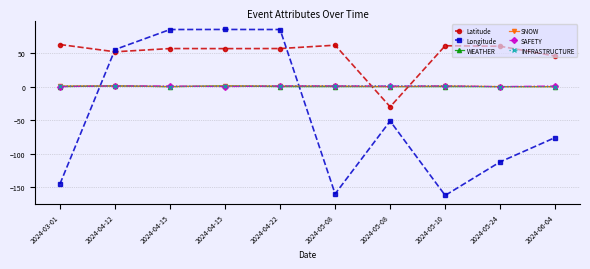

What is the minimum value shown in the chart?

-161.8